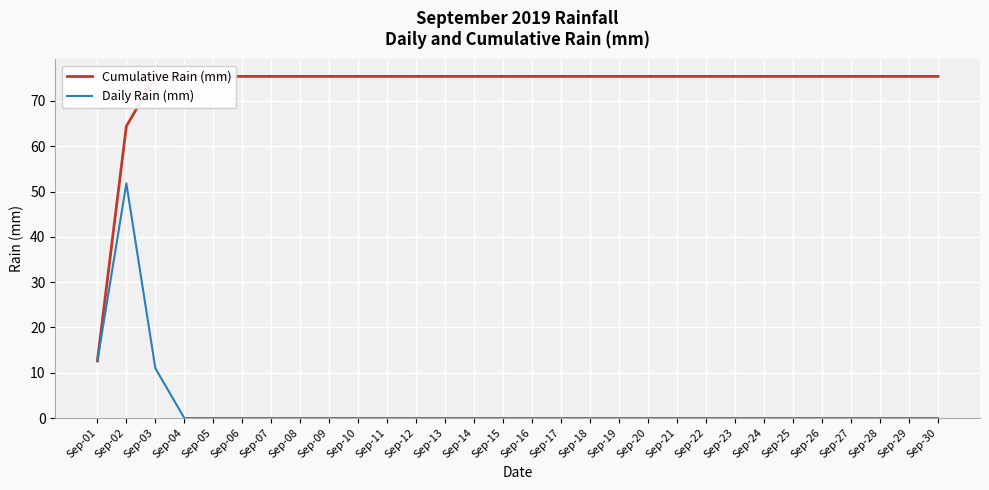

True or false: Daily Rain (mm) and Cumulative Rain (mm) cross at least once.

False